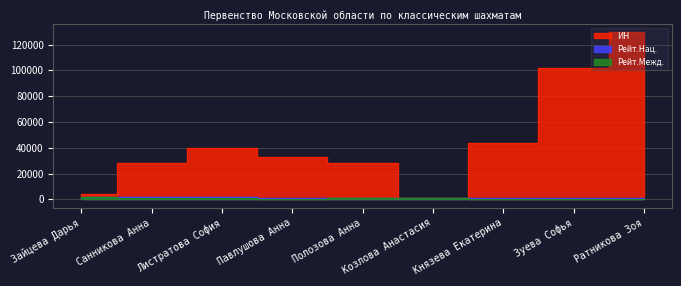

True or false: Рейт.Межд. and ИН intersect in this chart.

False